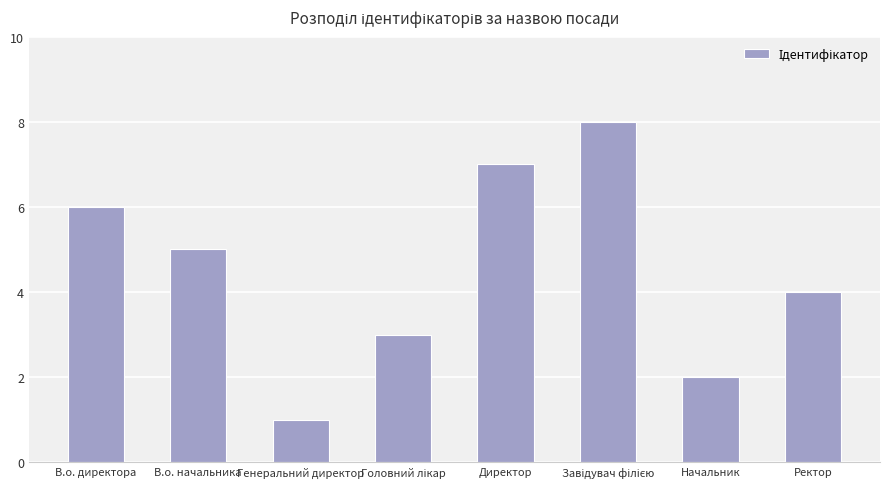

What is the value of the 5th bar from the left?

7